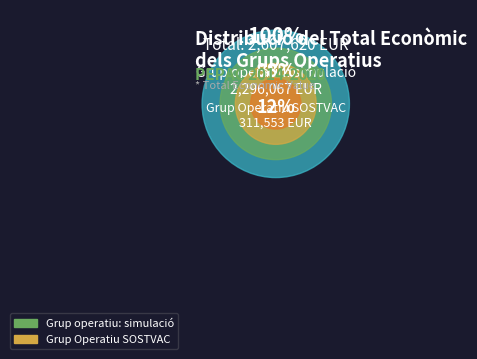

What is the change in value from Grup Operatiu SOSTVAC to Grup operatiu: simulació?

+1984514